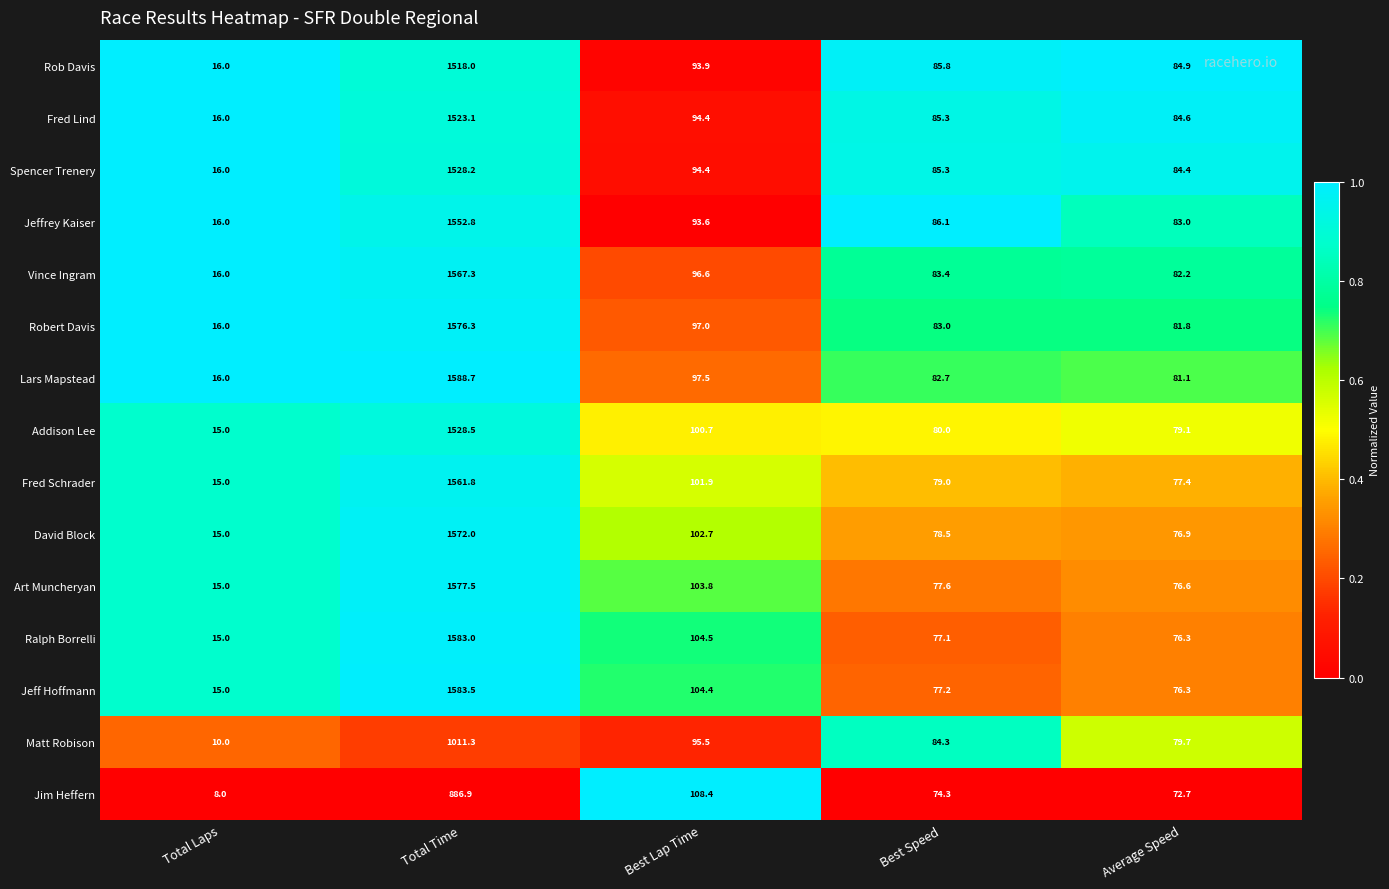

What is the highest value of the Art Muncheryan series?

1577.5